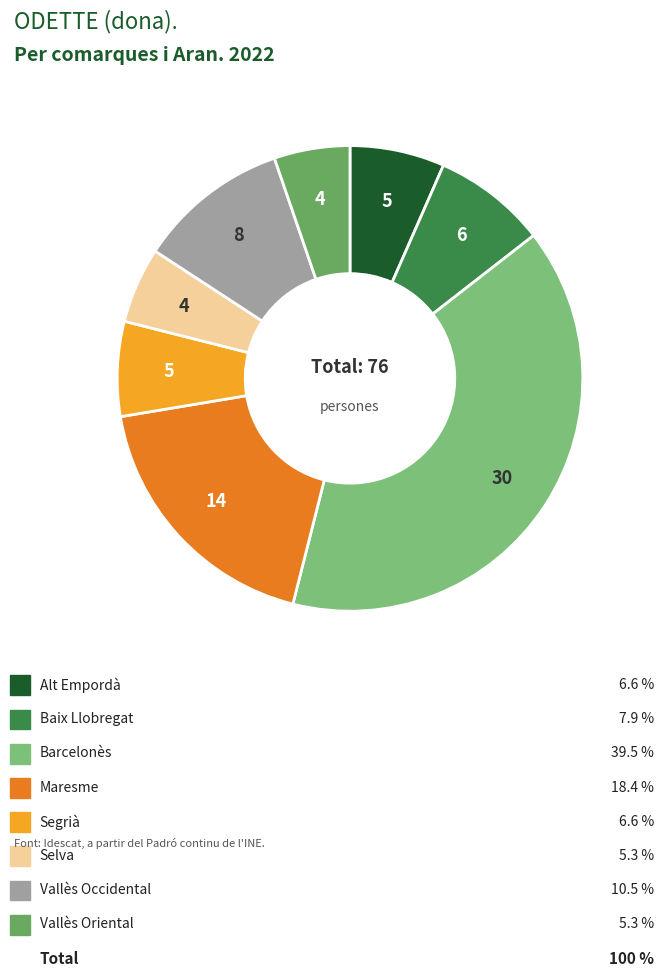

To the nearest percent, what is the average slice percentage?

12%